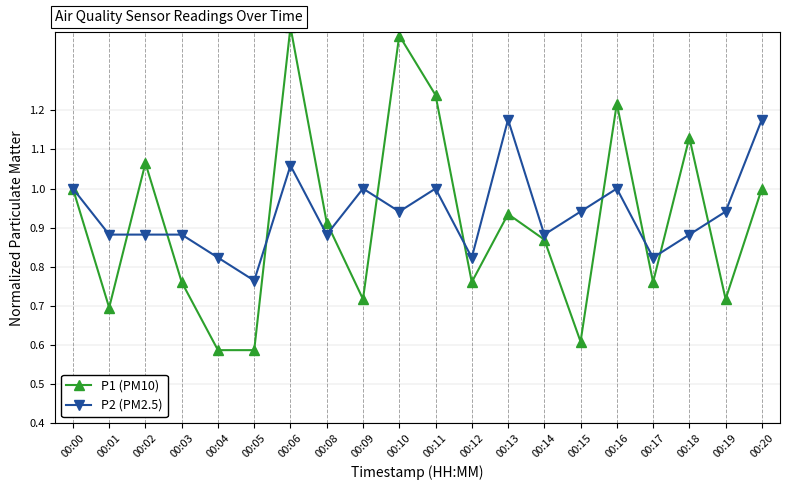

Rank the series at 00:09 from highest to lowest value.

P2 (PM2.5), P1 (PM10)